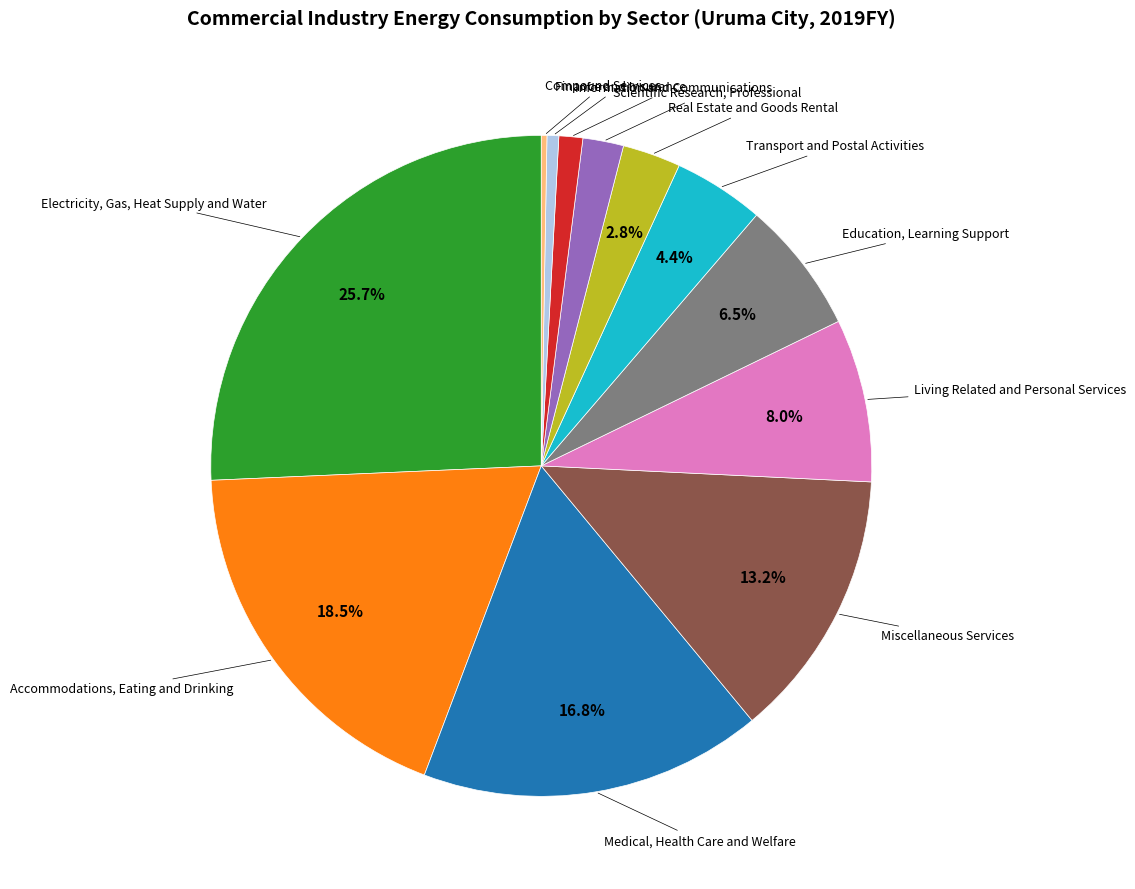

How many segments does this pie chart have?

12